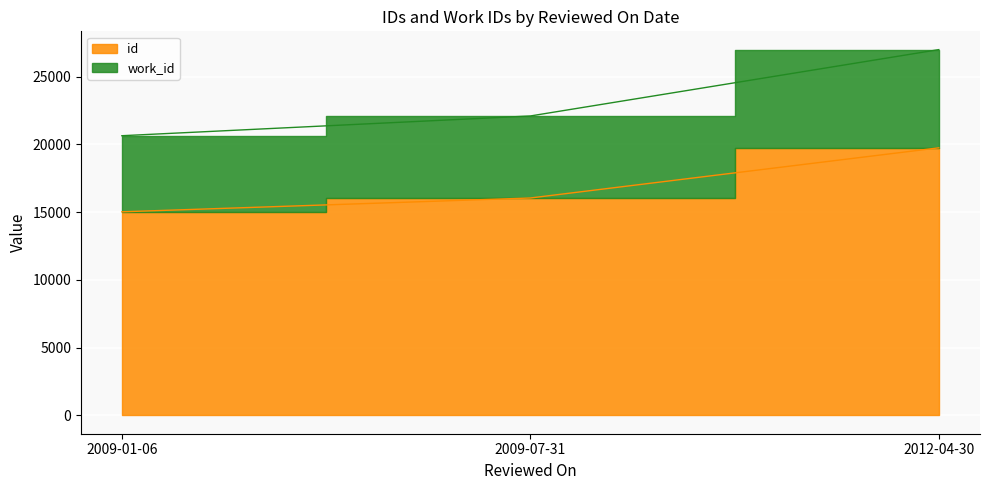

Does the chart display data point markers on the line(s)?

No